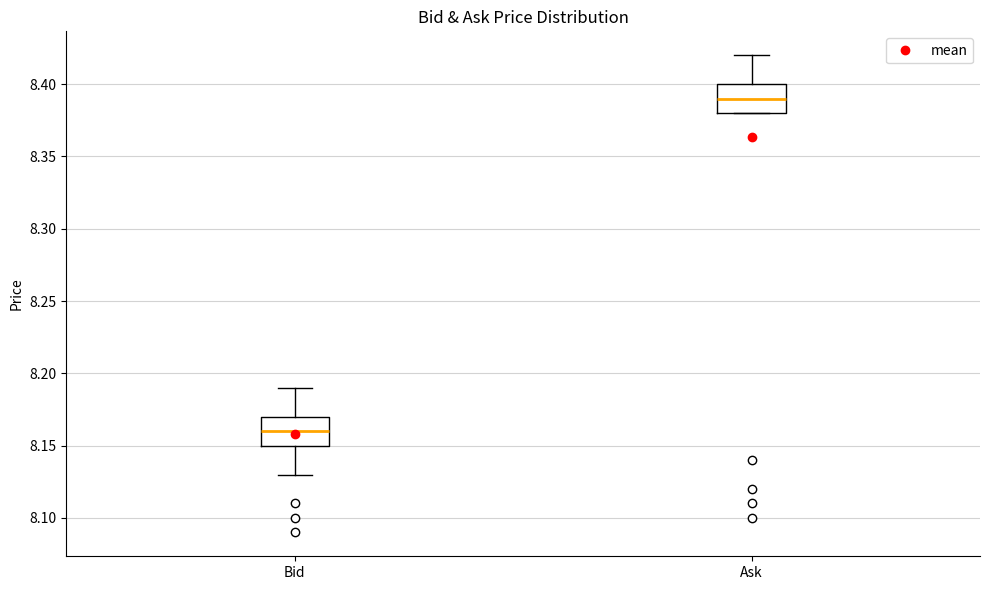

Where is the lower edge of the box for Ask on the y-axis? The values are not printed on the chart, so give them approximately, as read against the axis.

8.38